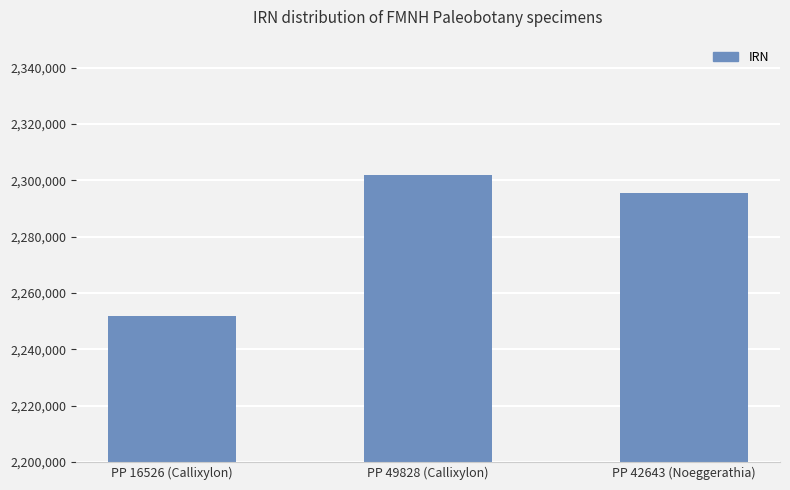

List the labels in order of value, smallest first.

PP 16526 (Callixylon), PP 42643 (Noeggerathia), PP 49828 (Callixylon)